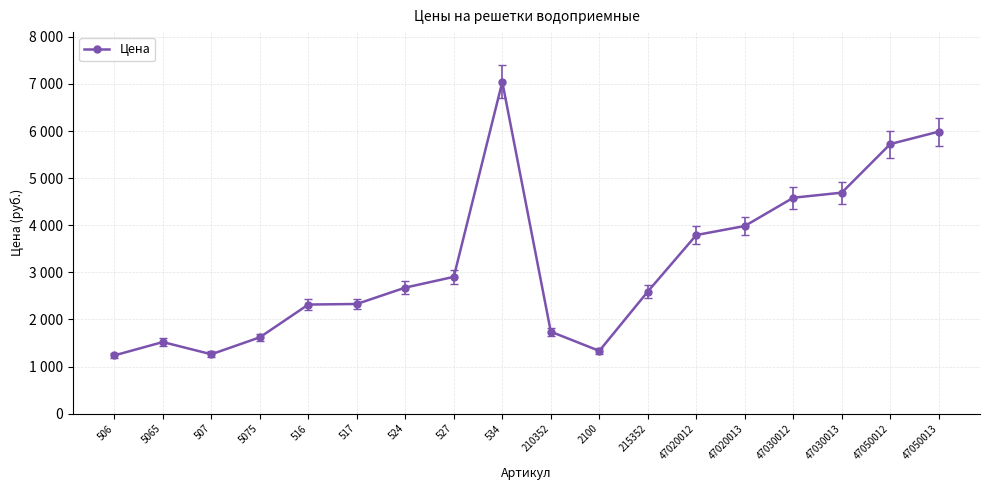

Reading right to left, what are all the values shown in this chart?

47050013=5988	47050012=5724	47030013=4692	47030012=4584	47020013=3984	47020012=3792	215352=2592	2100=1332	210352=1740	534=7044	527=2904	524=2676	517=2328	516=2316	5075=1620	507=1260	5065=1520	506=1236